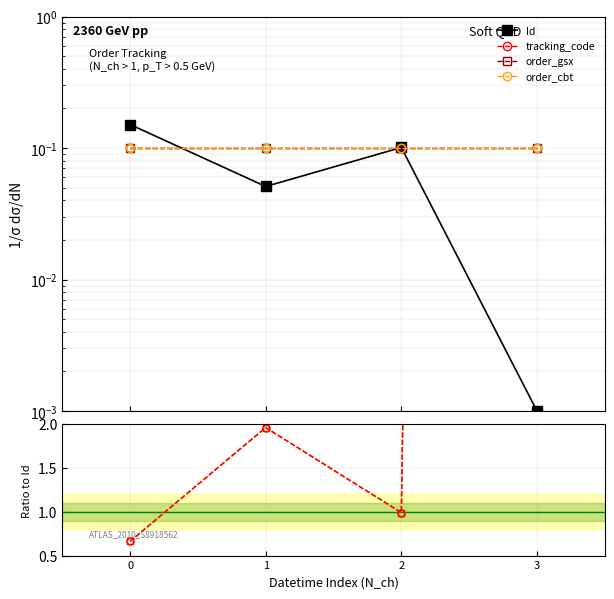

Where is the first local maximum for order_cbt?

1